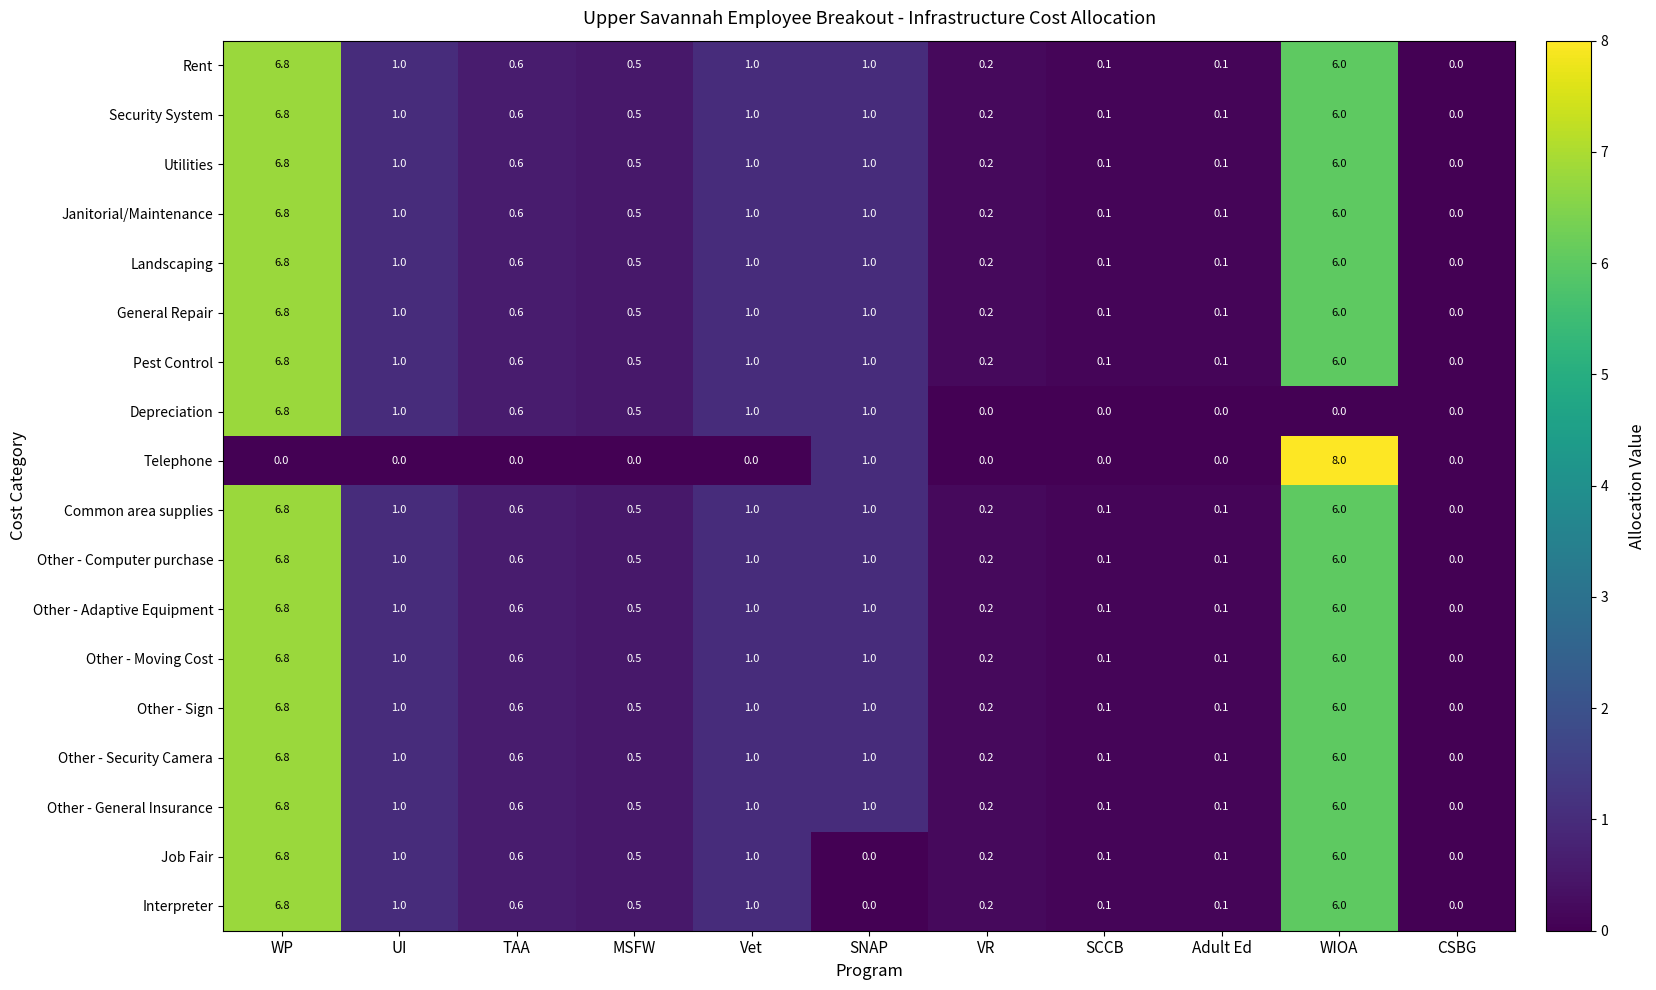

What is the sum of all Interpreter values?

16.3